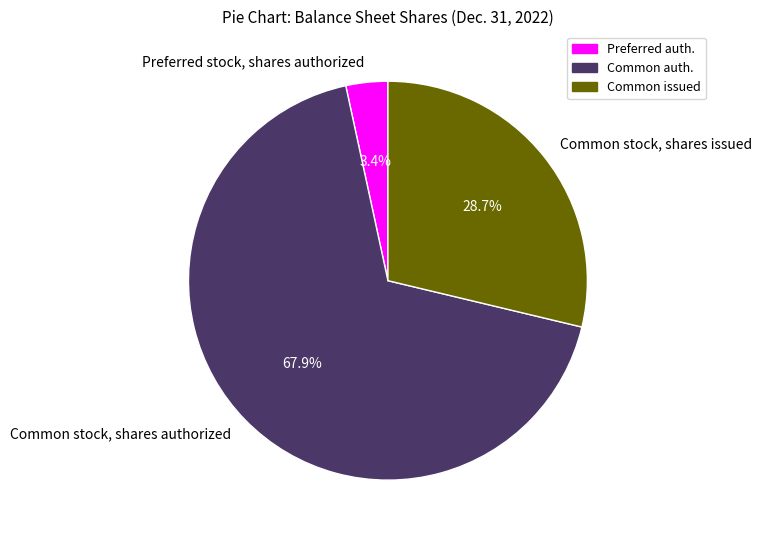

How many segments does this pie chart have?

3